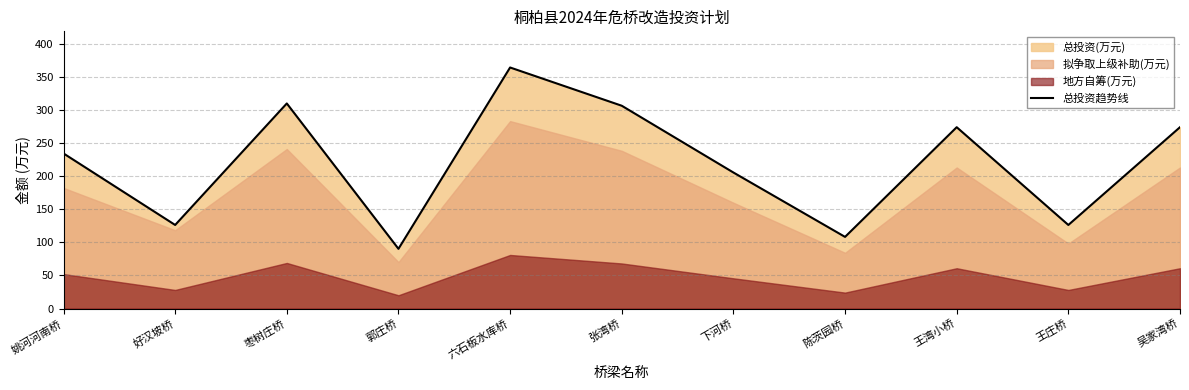

Rank the categories by value from highest to lowest.

六石板水库桥, 枣树庄桥, 张湾桥, 王湾小桥, 吴家湾桥, 姚河河南桥, 下河桥, 好汉坡桥, 王庄桥, 陈茨园桥, 郭庄桥